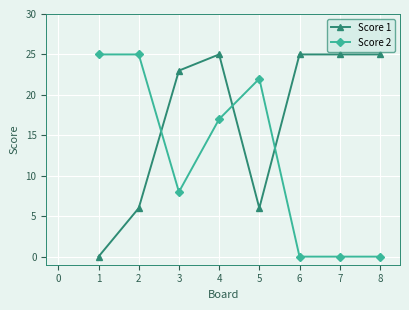

After their last crossing, which series has the higher values: Score 2 or Score 1?

Score 1